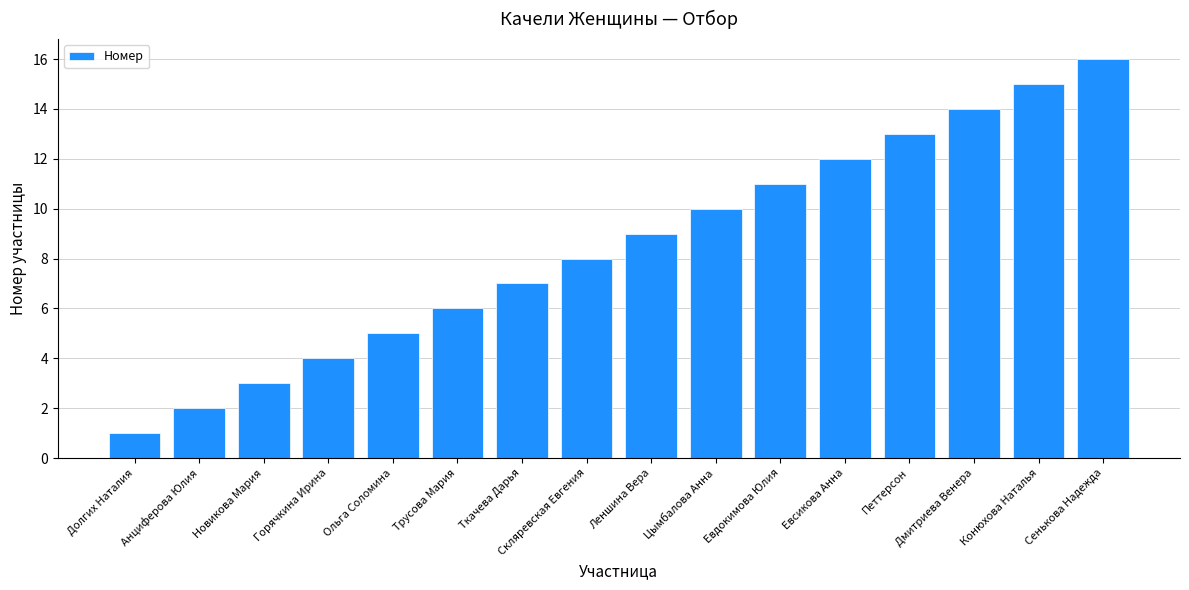

Approximately how many times larger is the value at Цымбалова Анна compared to Конюхова Наталья?

0.7